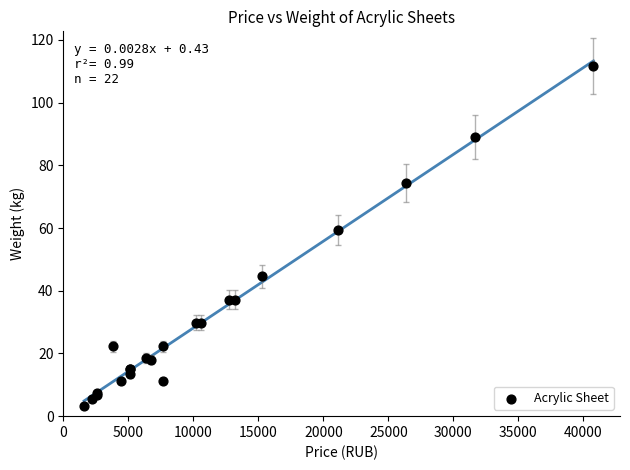

What Y value in the scatter plot is closest to 57?

59.5